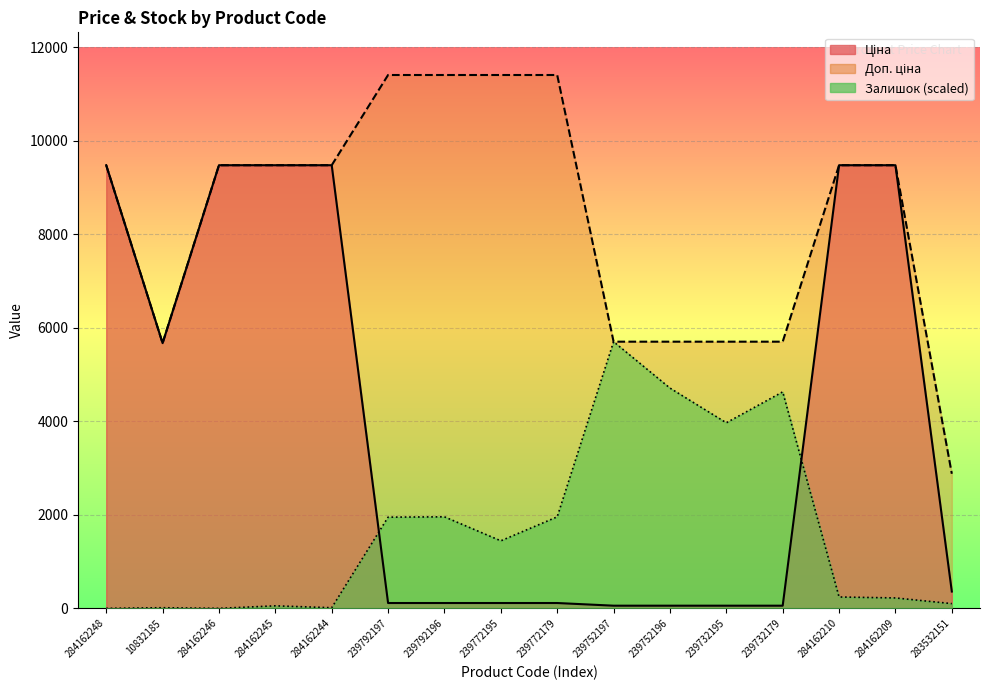

Which series has the largest range (max minus min)?

Ціна